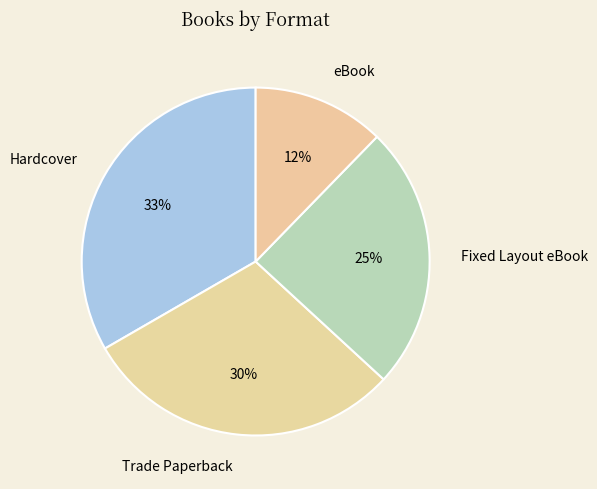

Between Trade Paperback and Hardcover, which is larger?

Hardcover